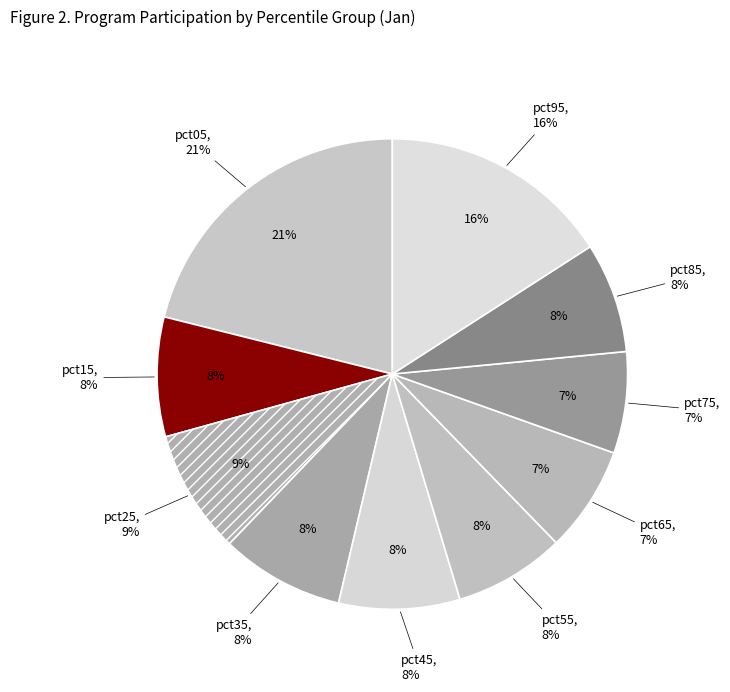

What percentage do pct45 and pct75 together represent?

15.3%